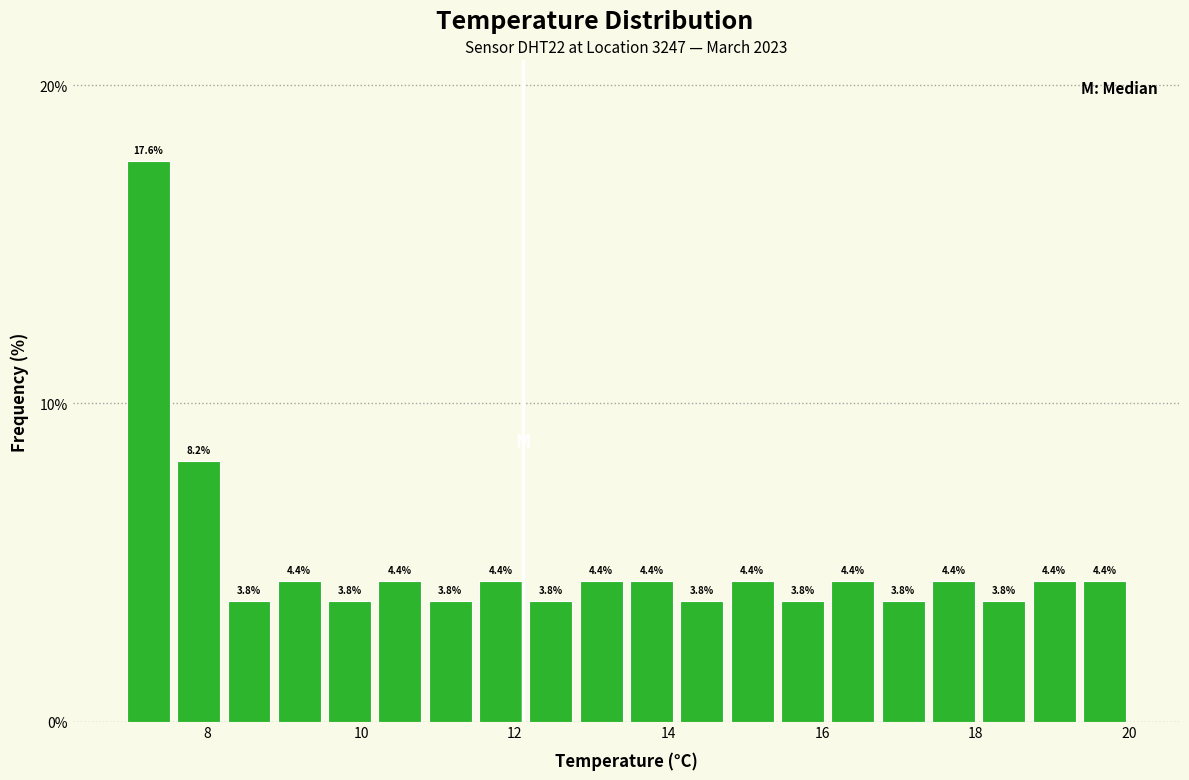

Read against the x-axis, roughly where is the centre of the tallest bar?

7.2